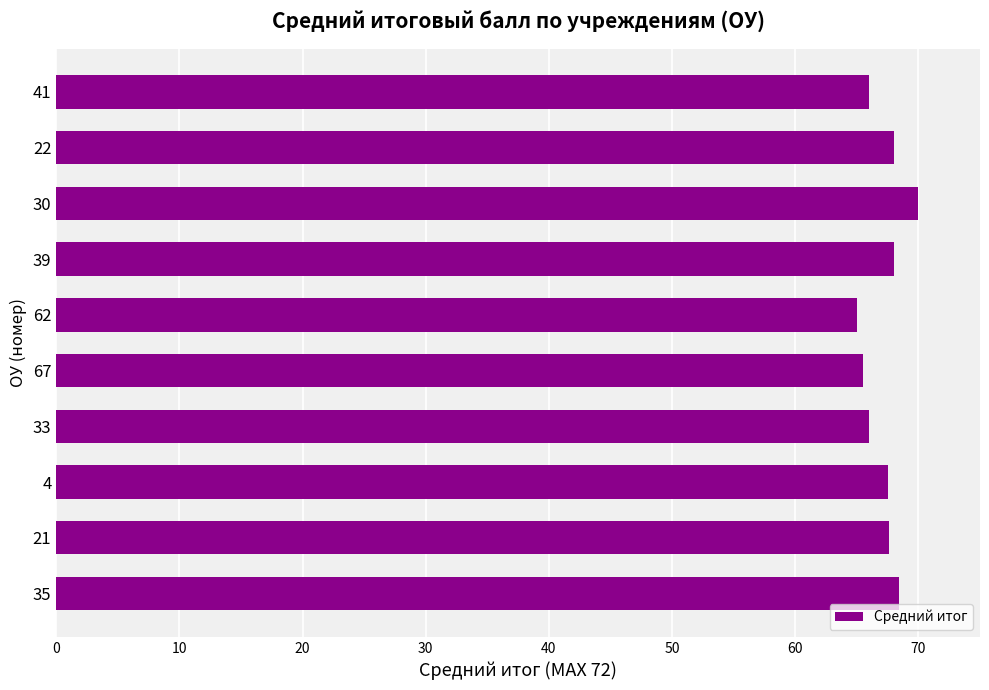

Which has a higher value, 21 or 41?

21